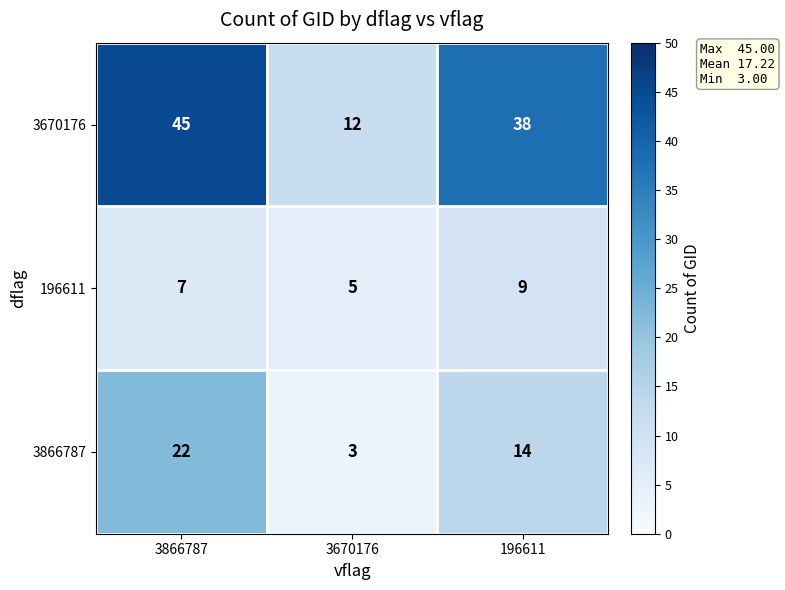

The value of 3670176 at 3670176 is 12. True or false?

True